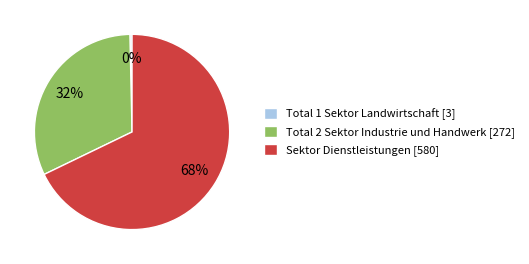

Which slice is the smallest?

Total 1 Sektor Landwirtschaft [3]